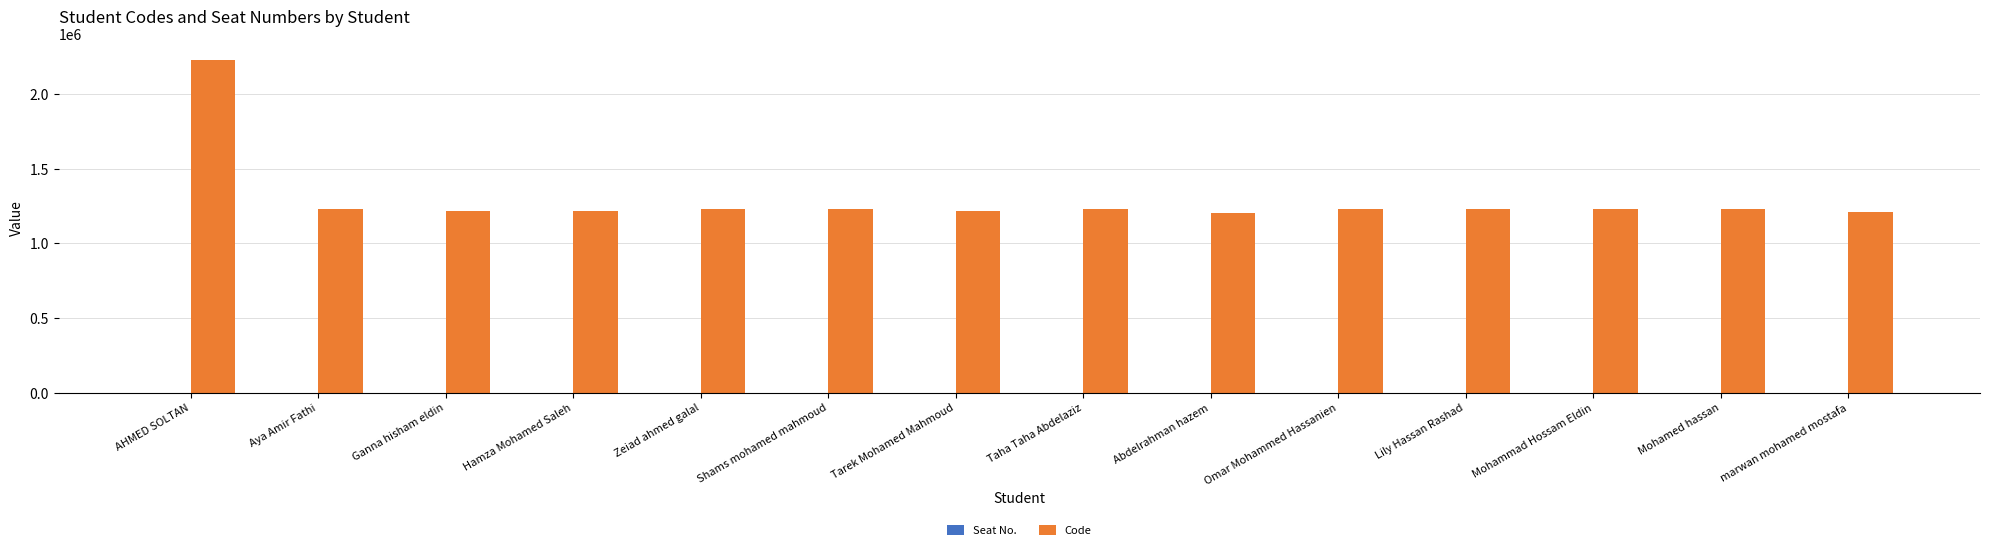

What is the smallest value displayed?

1200809